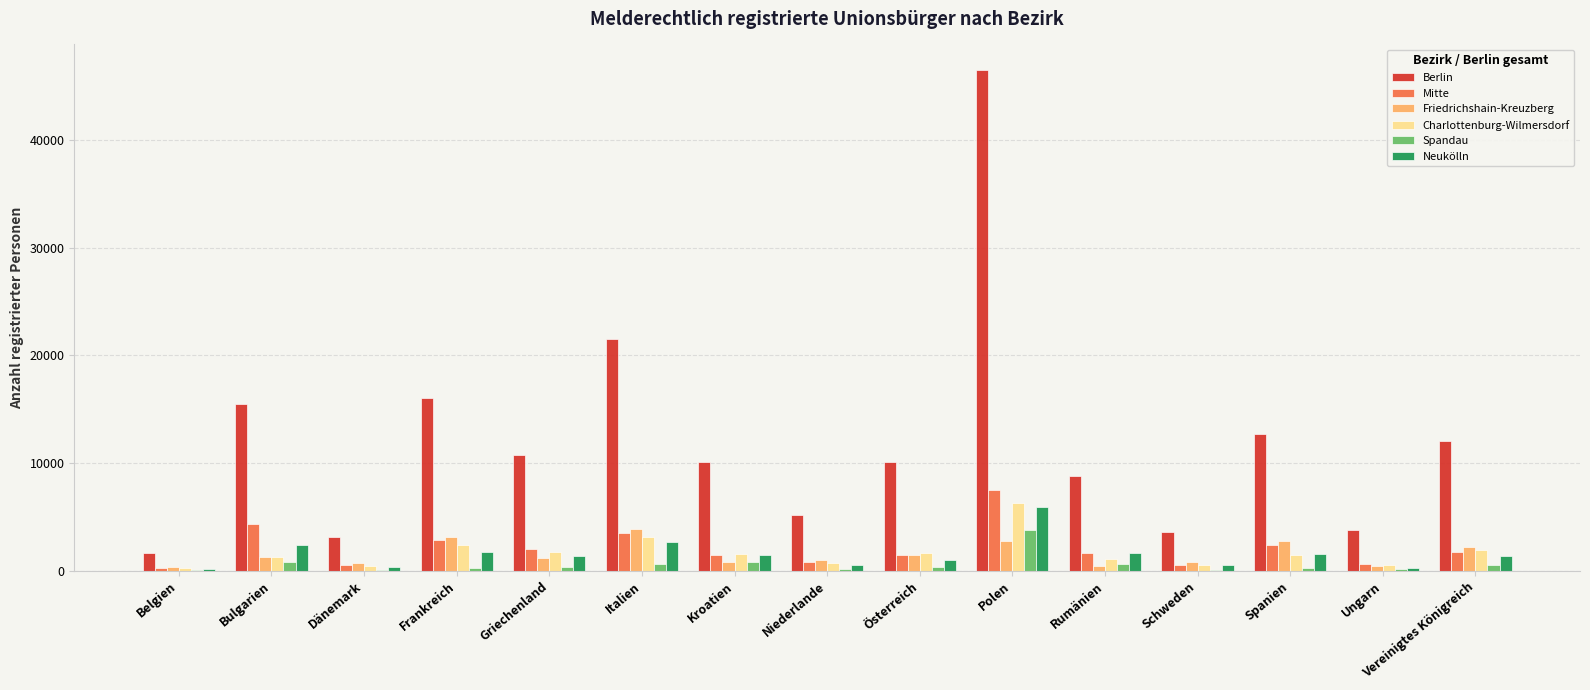

Is it true that Mitte equals 1999 at Griechenland?

True